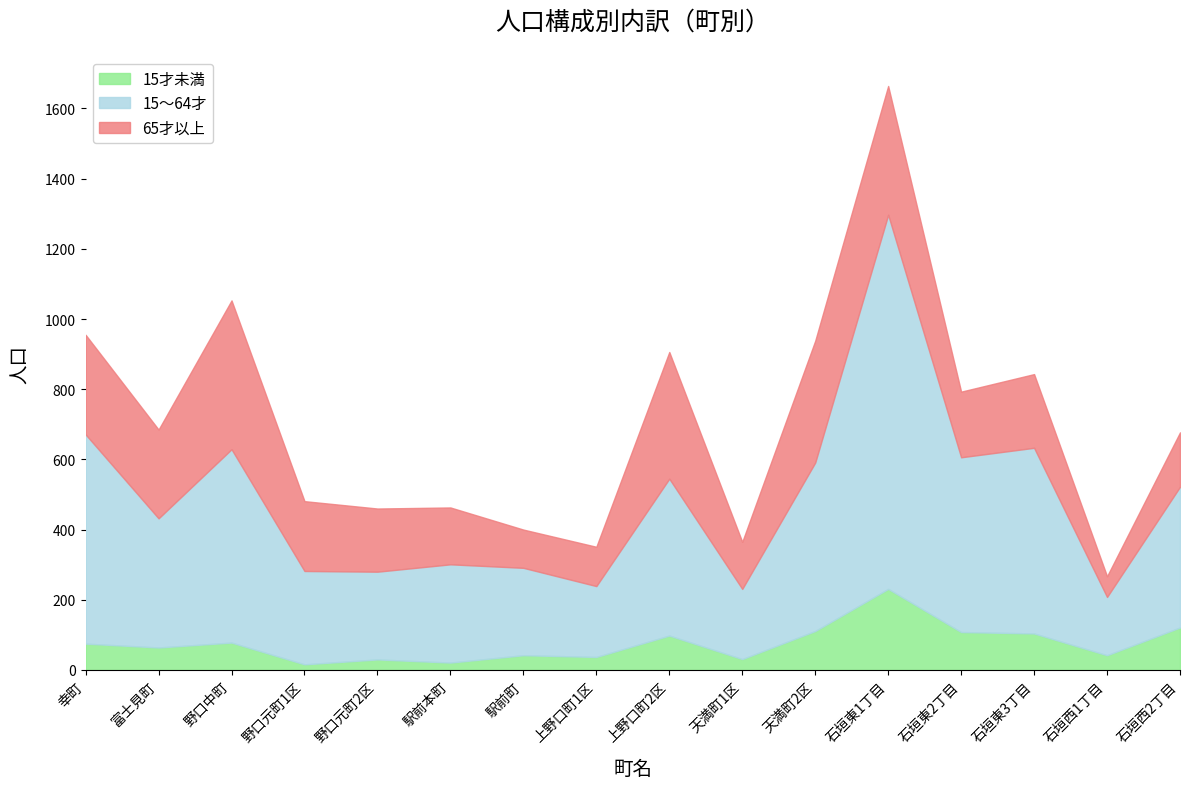

Which series has the widest spread of values?

15～64才